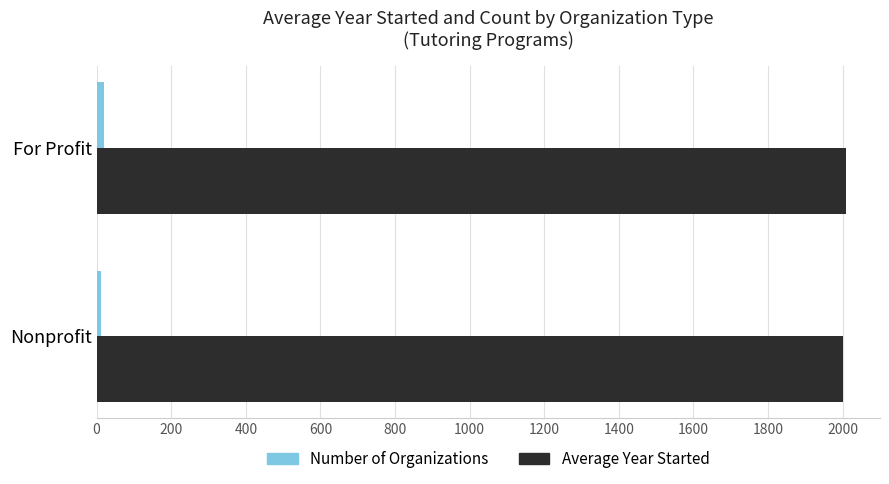

True or false: Average Year Started has a value of 2002 at Nonprofit.

True